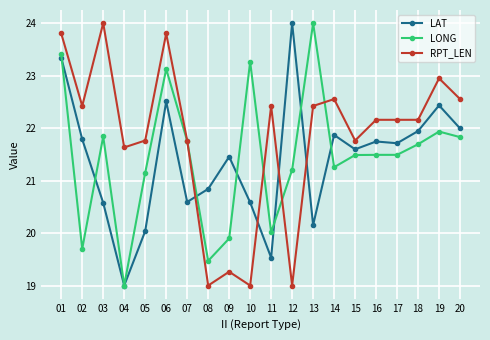

True or false: RPT_LEN and LONG intersect in this chart.

True